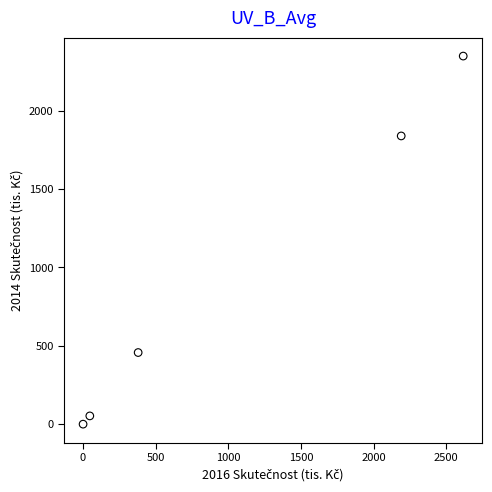

What Y value in the scatter plot is closest to 1173?

1838.1